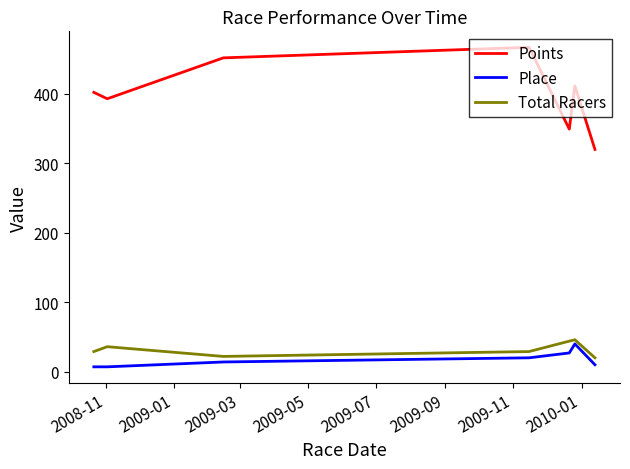

How many distinct data groups are displayed?

3